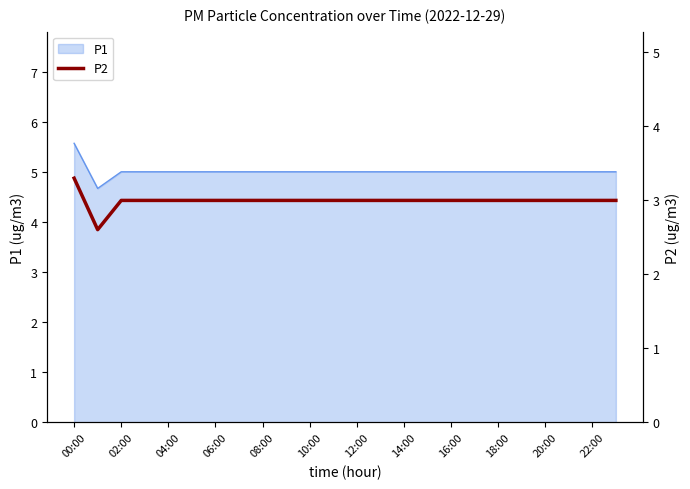

True or false: the data has more than 1 interior local peaks.

False